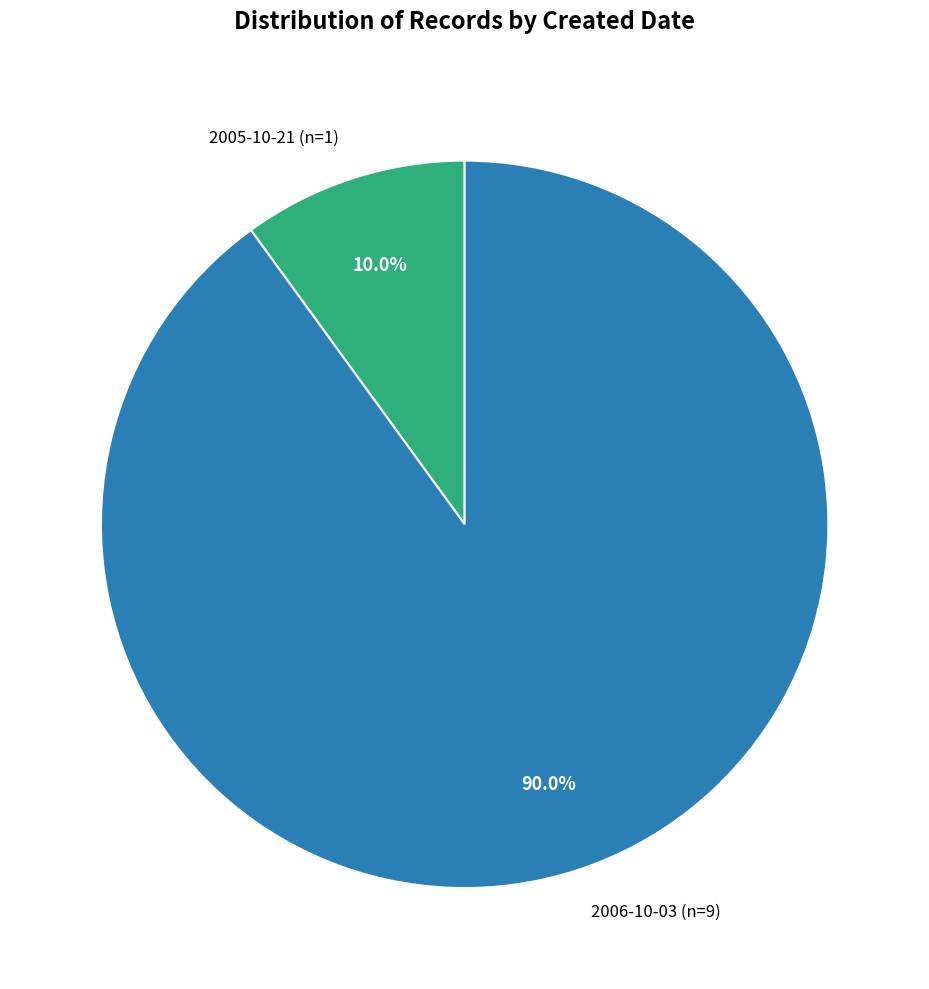

How much of the chart is everything except 2005-10-21 (n=1)?

90.0%